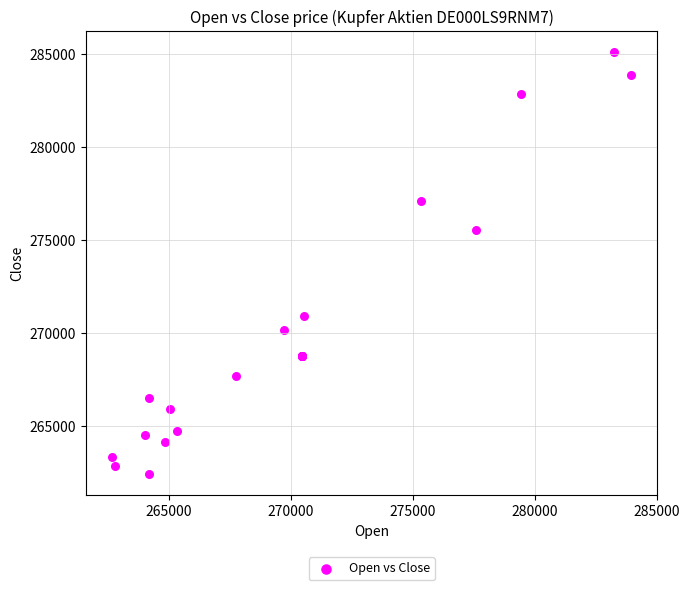

What Y value in the scatter plot is closest to 273763?

275557